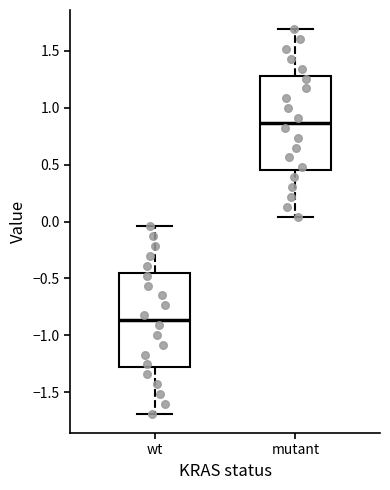

Where does the median line of the box for mutant sit on the y-axis? The values are not printed on the chart, so give them approximately, as read against the axis.

0.85